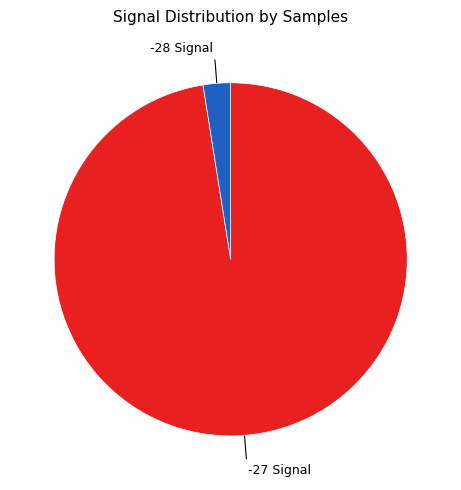

Does any single category account for the majority?

Yes